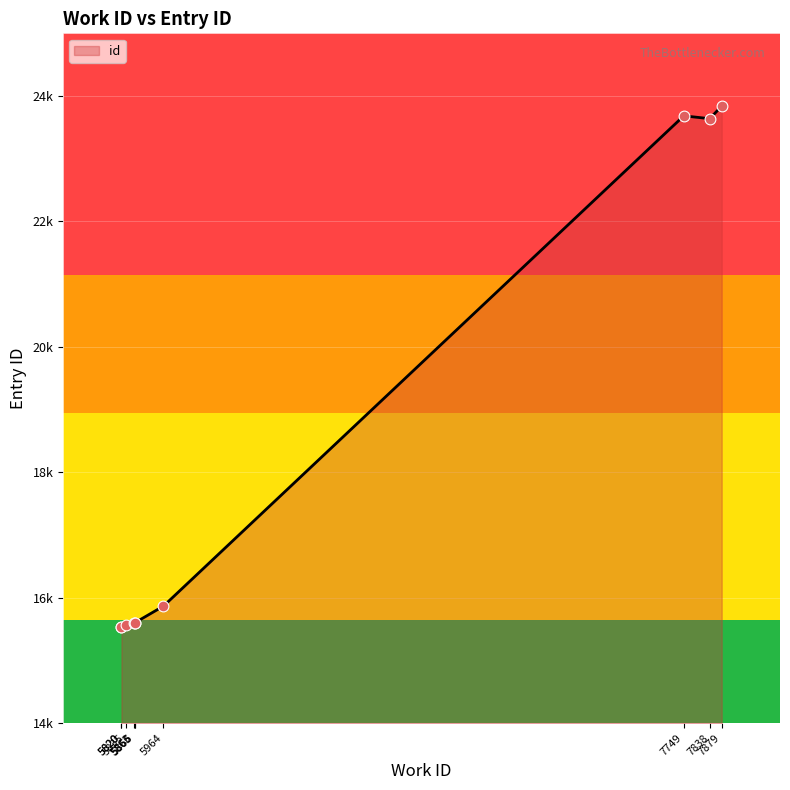

What is the change in value from 5866 to 7838?

+8039